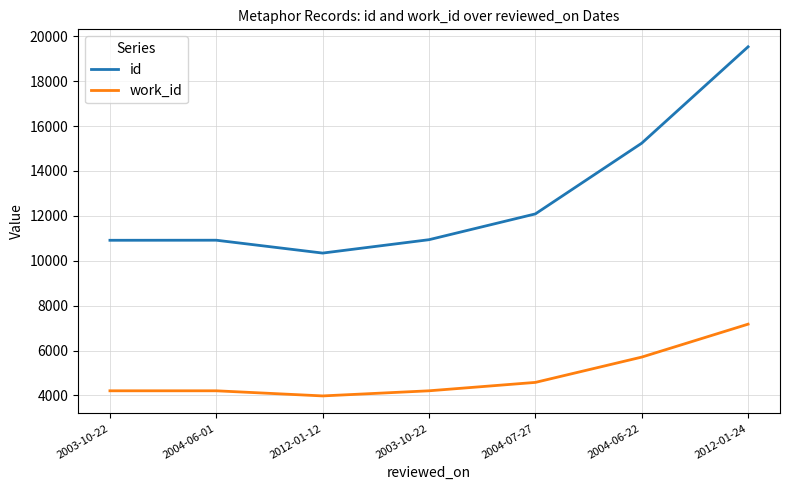

At which label is id closest to 14937?

2004-06-22